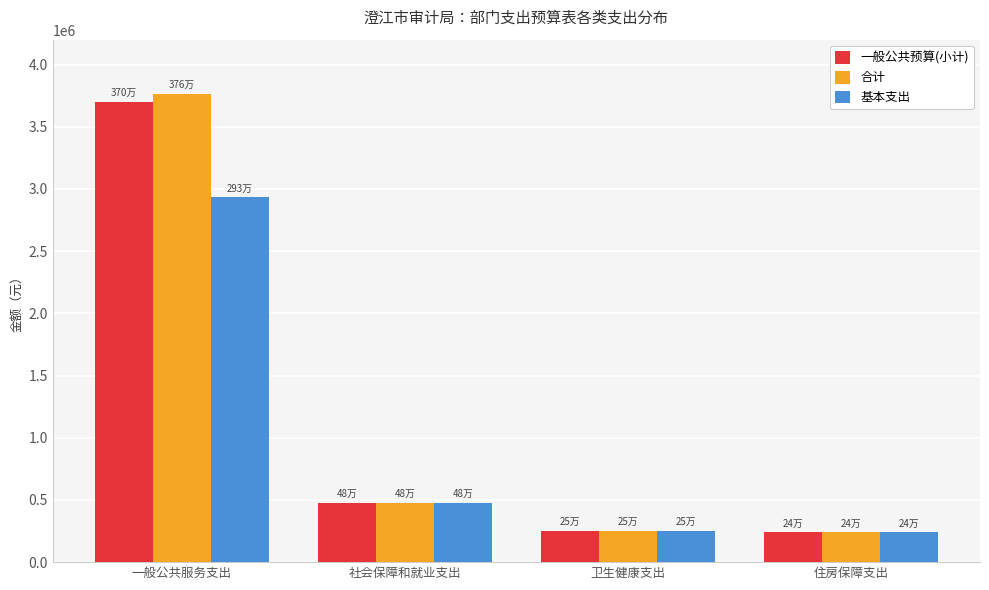

How many data points in 合计 are less than 478794?

2